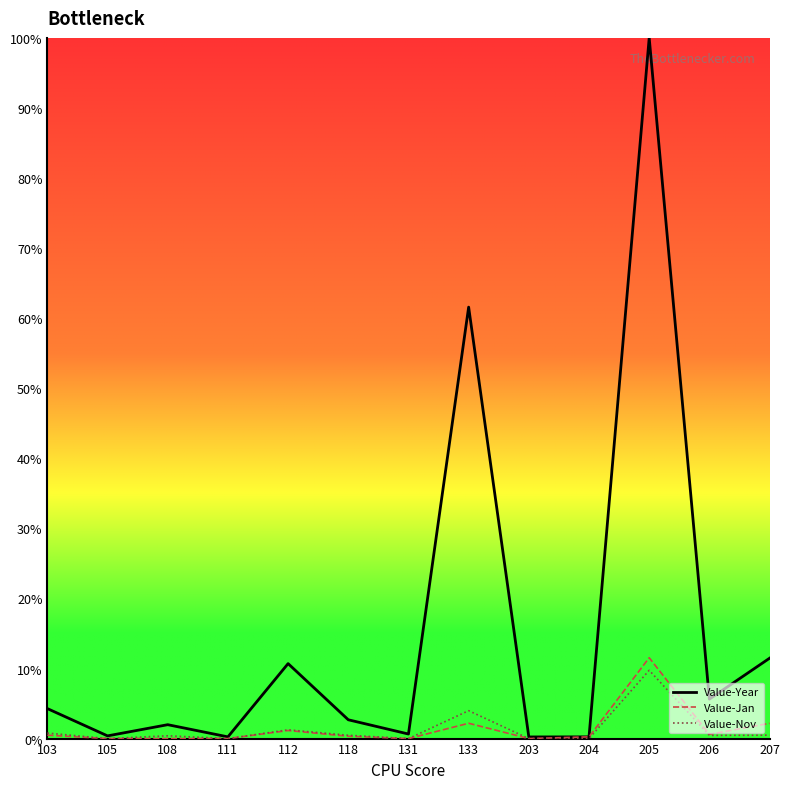

What is the spread (max minus min) of values at 207?

11.0